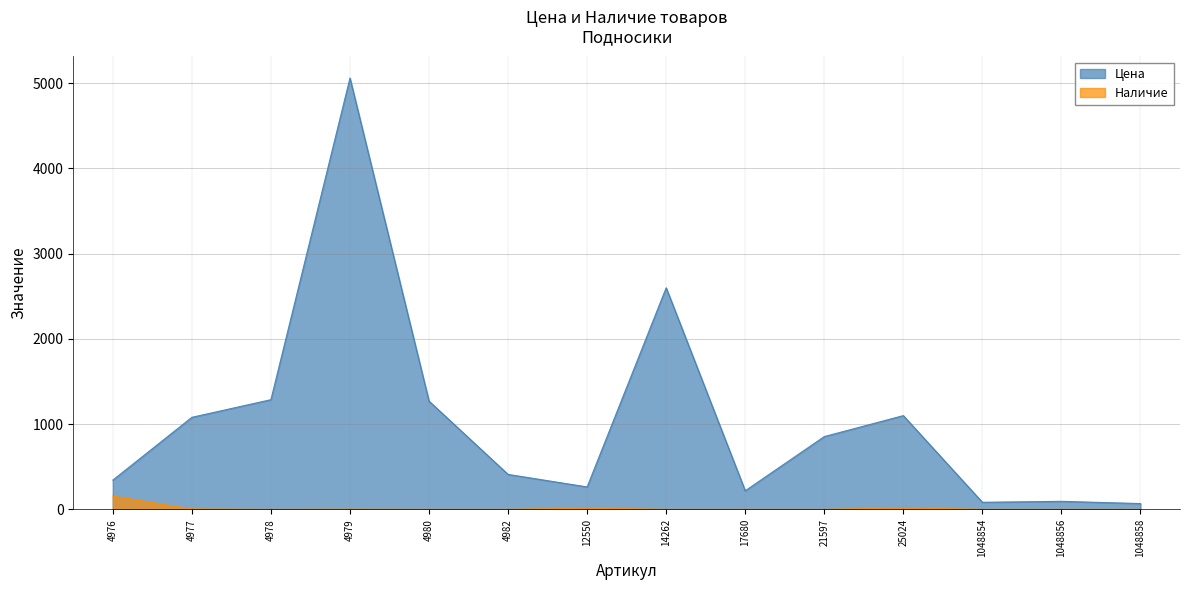

True or false: Цена and Наличие cross at least once.

False